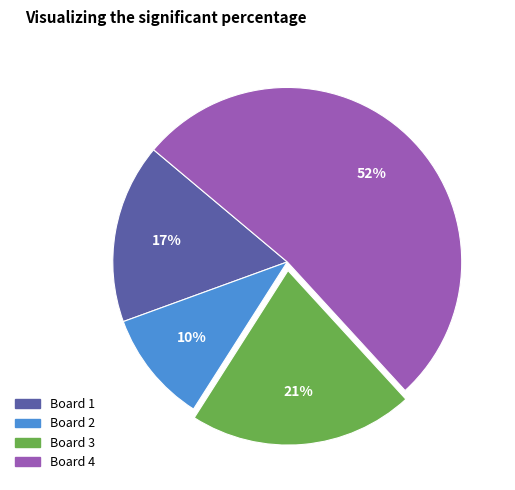

What percentage is the Board 2 slice, to the nearest percent?

10%